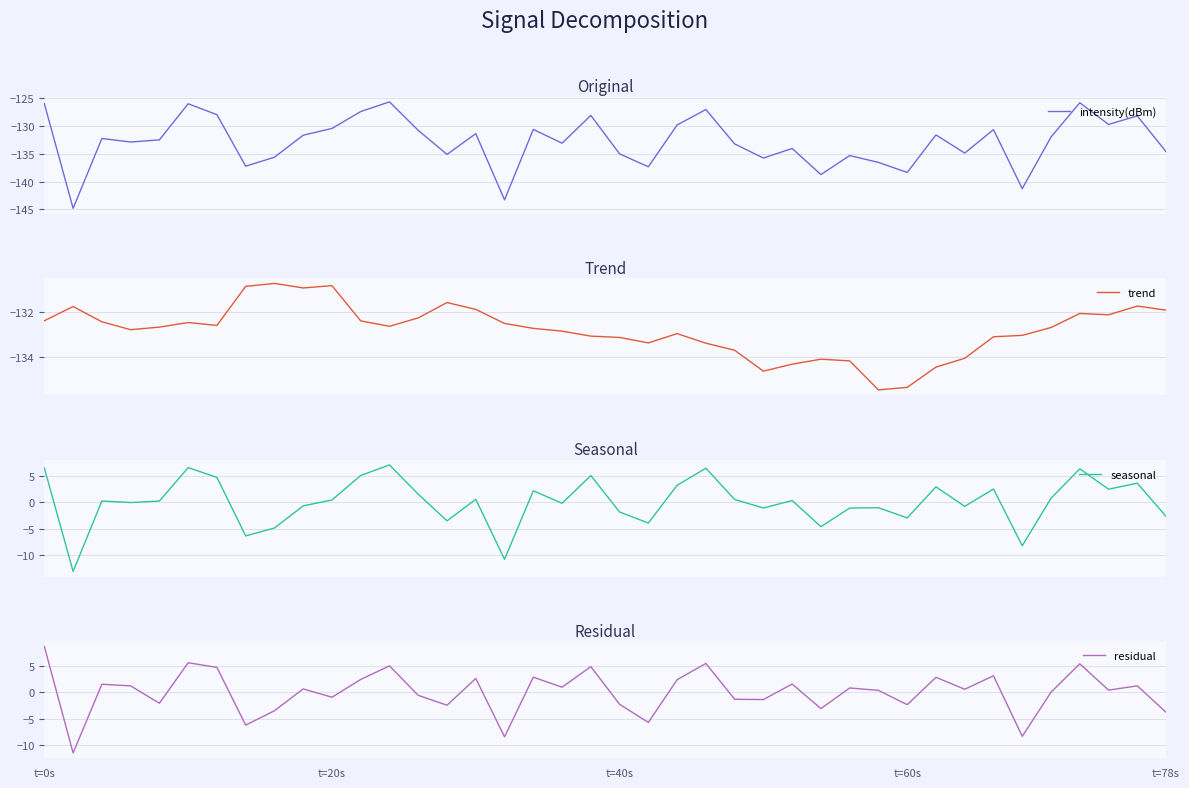

True or false: seasonal and intensity(dBm) intersect in this chart.

False